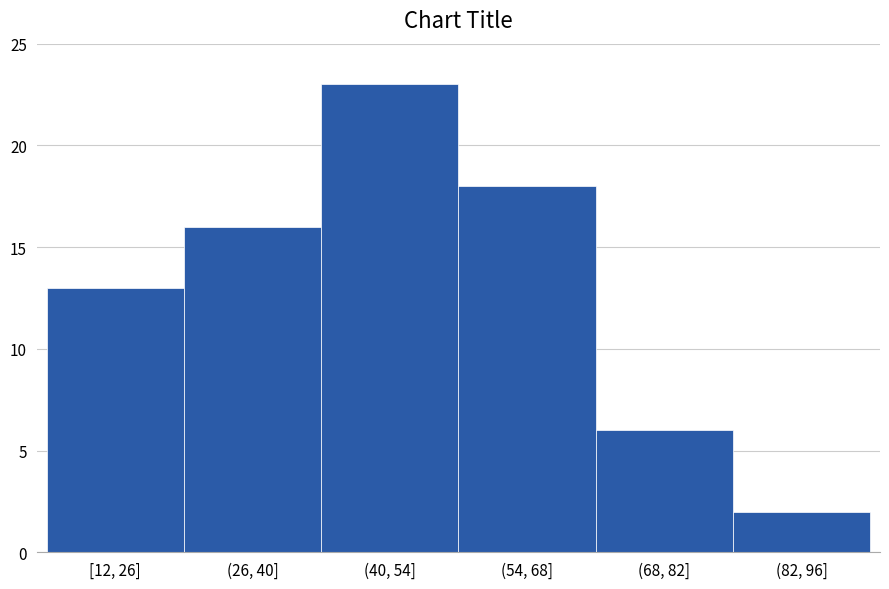

Reading right to left, transcribe all the data shown in this chart.

(82, 96]=2	(68, 82]=6	(54, 68]=18	(40, 54]=23	(26, 40]=16	[12, 26]=13